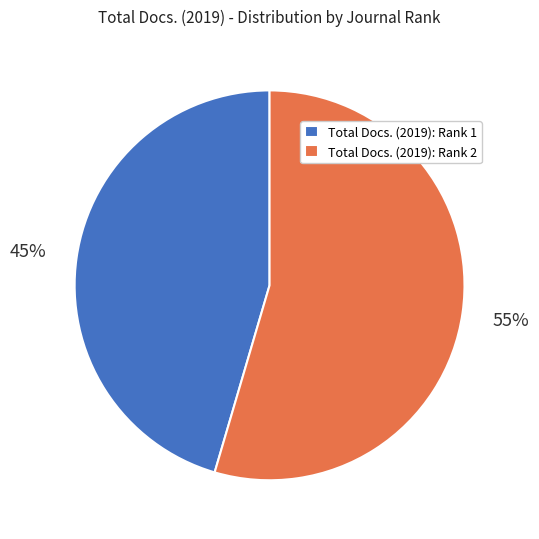

How many segments does this pie chart have?

2